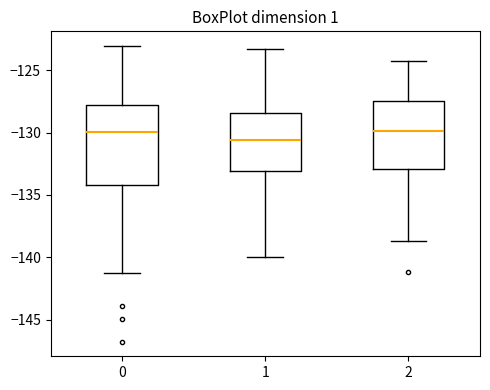

Reading left to right, transcribe this box plot: for each box, give where its median line is, the range the box spans, and where its two whiskers end, as read against the y-axis. The values are not printed on the chart, so give them approximately, as read against the axis.

0: median -130.0, box -134.0 to -128.0, whiskers -141.5 to -123.0
1: median -130.5, box -133.0 to -128.5, whiskers -140.0 to -123.5
2: median -130.0, box -133.0 to -127.5, whiskers -138.5 to -124.5